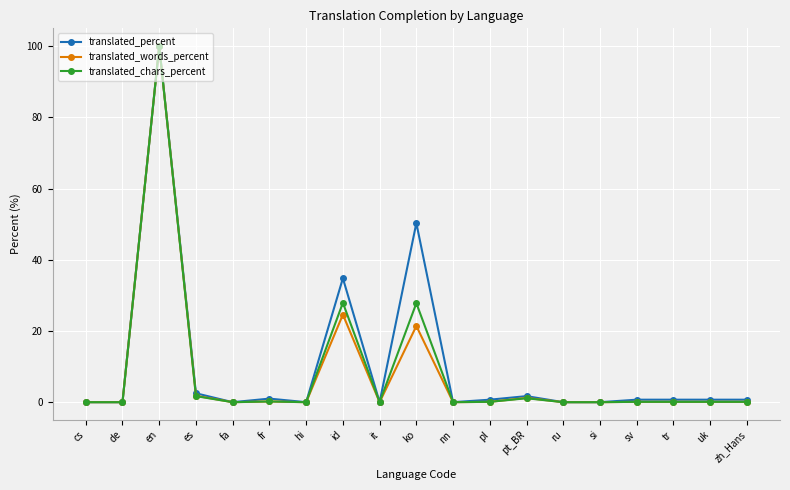

What is the value of the translated_percent point at the 12th from the left?

0.7